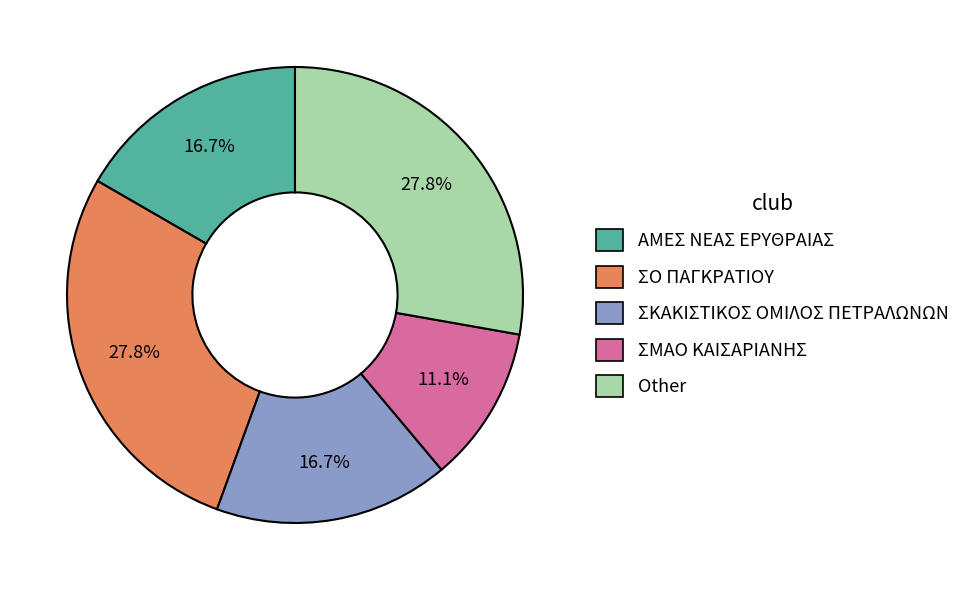

To the nearest percent, what portion does ΣΜΑΟ ΚΑΙΣΑΡΙΑΝΗΣ represent?

11%